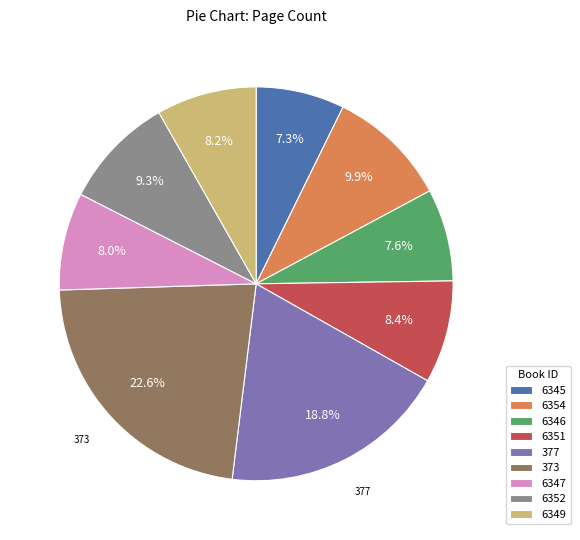

Is it true that 6354 is 1% of the pie?

False